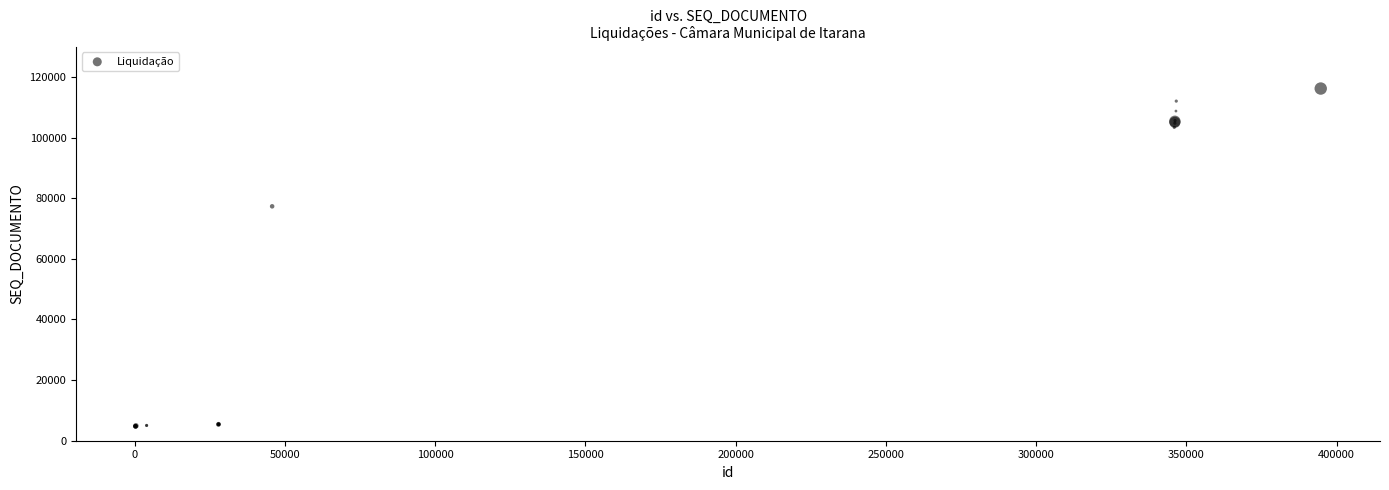

What Y value in the scatter plot is closest to 60476?

77342